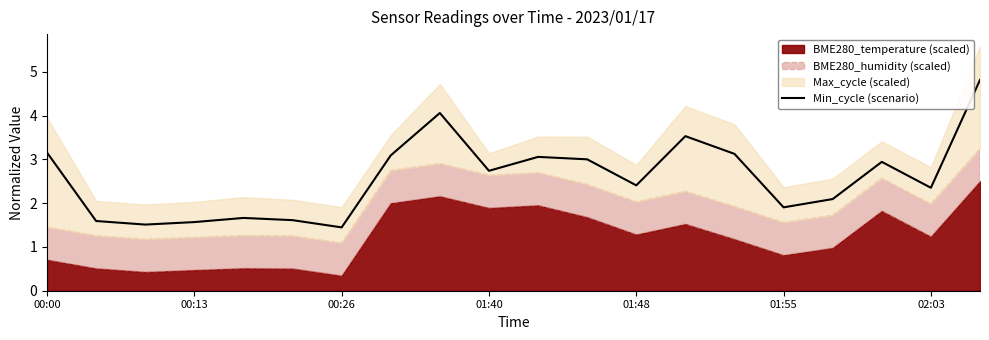

True or false: Min_cycle (scenario) has a value of 0.6 at 01:40.

False